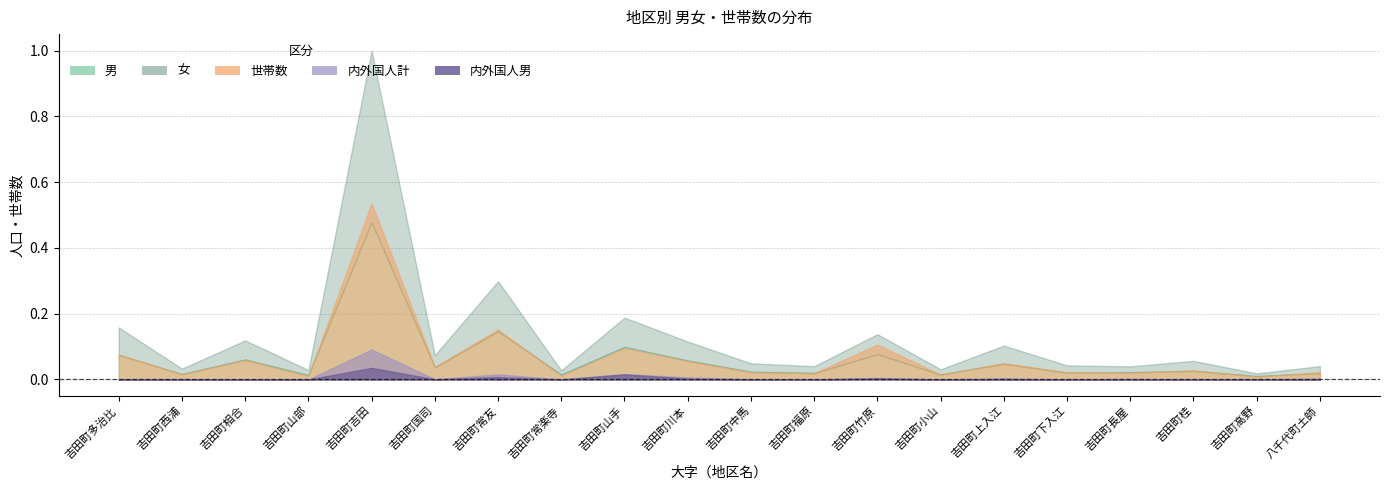

At which category does 男 reach its first local valley?

吉田町西浦